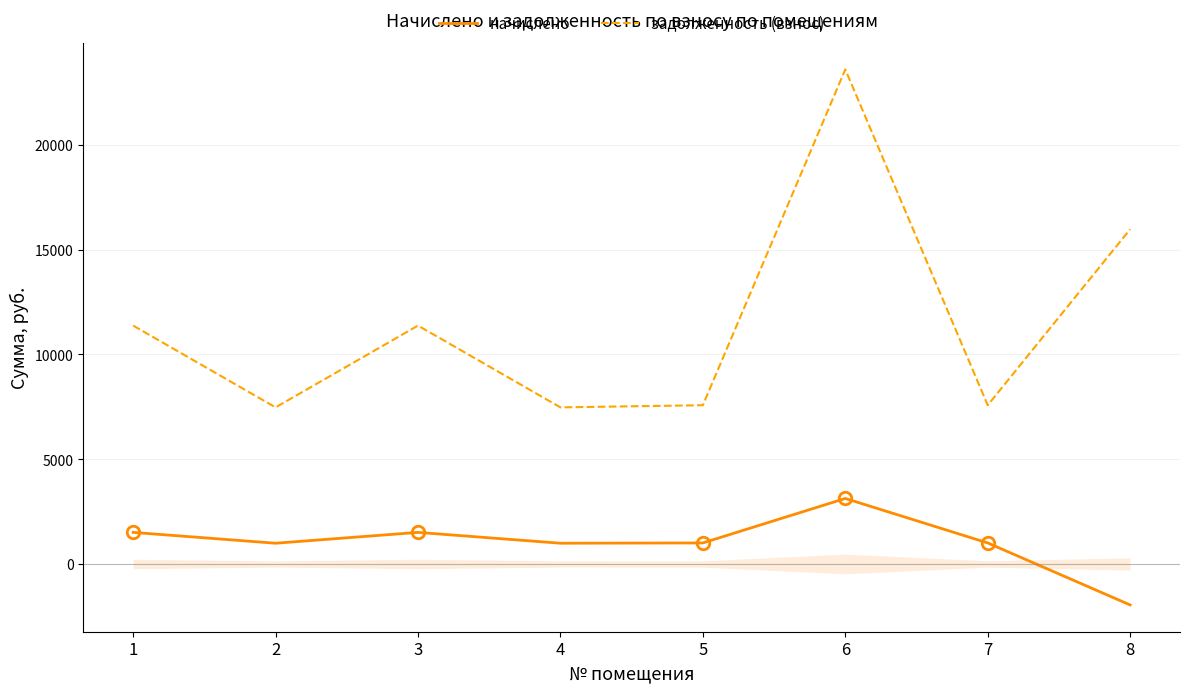

How many interior local valleys does the начислено series have?

2